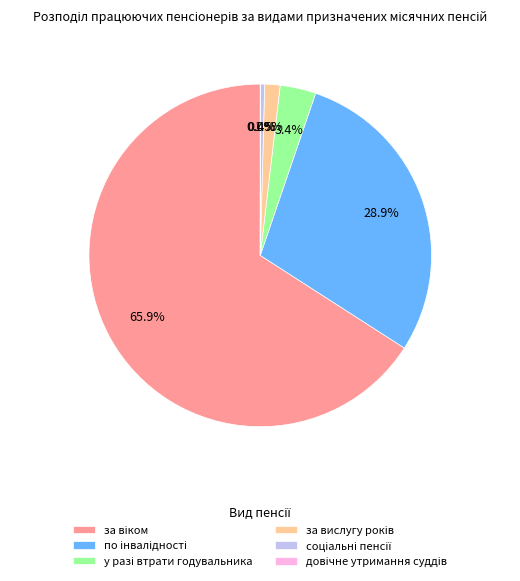

Is there a majority slice in this chart?

Yes